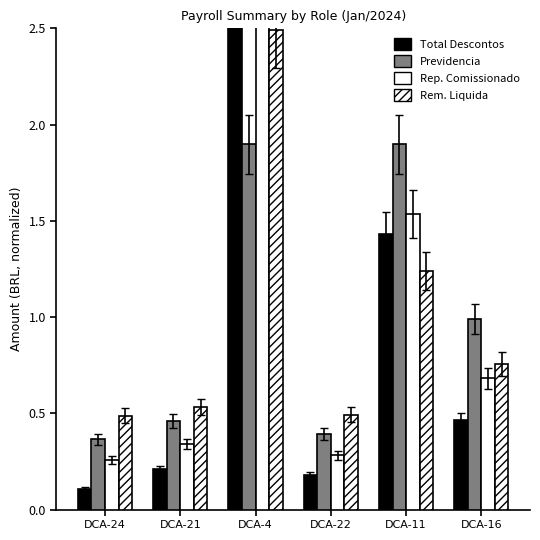

What position from the right is DCA-22?

3